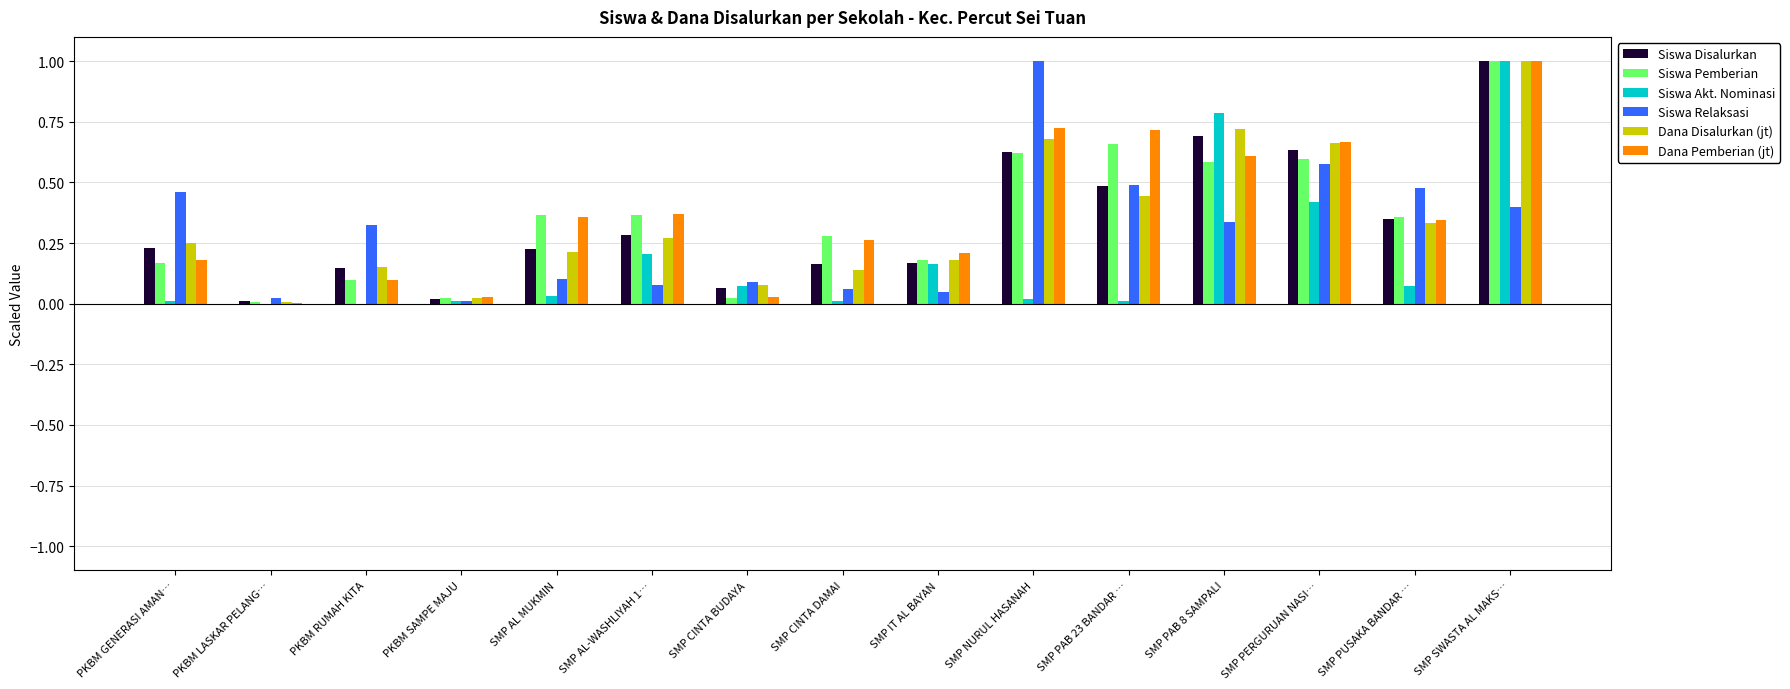

True or false: Dana Pemberian (jt) has a value of 0.2 at SMP NURUL HASANAH.

False